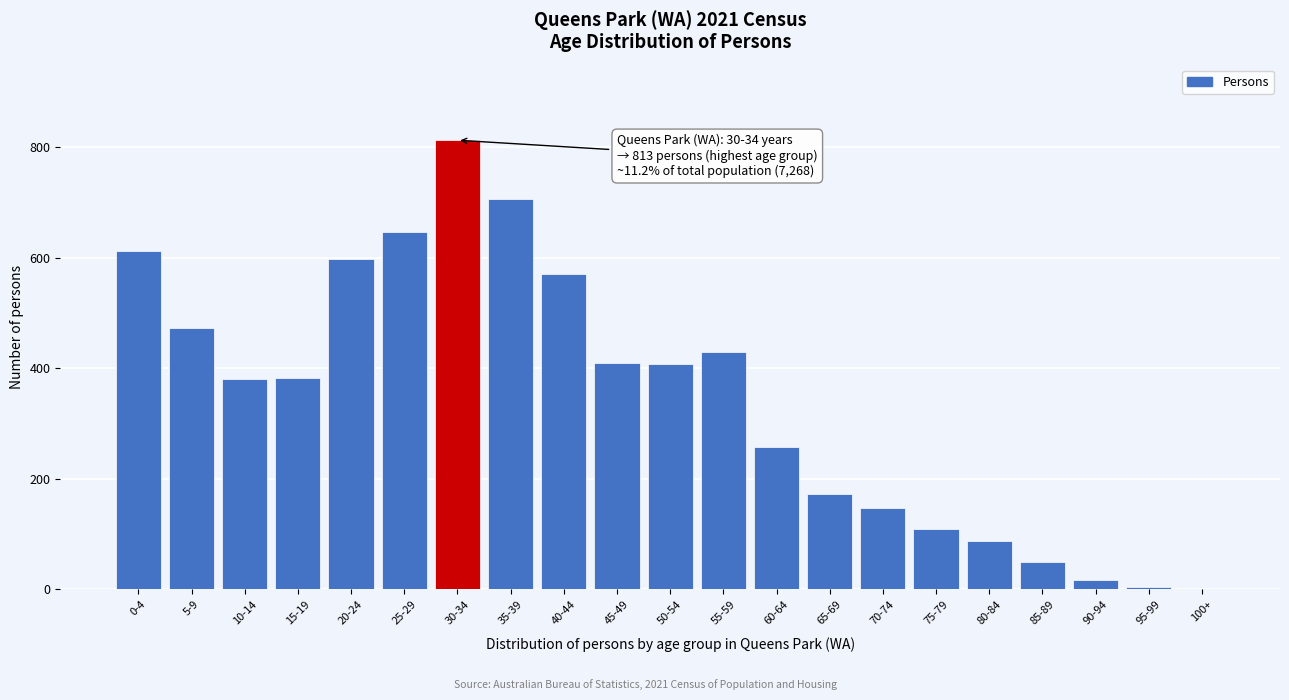

What is the sum of all values?

7268